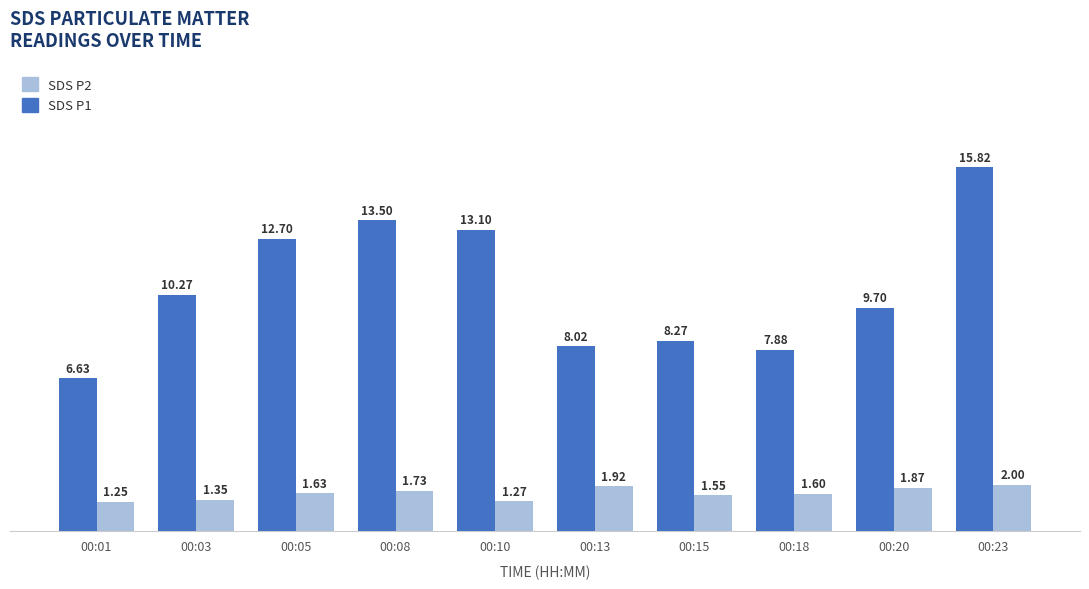

What is the sum of the SDS P2 values at 00:05 and 00:18?

3.2